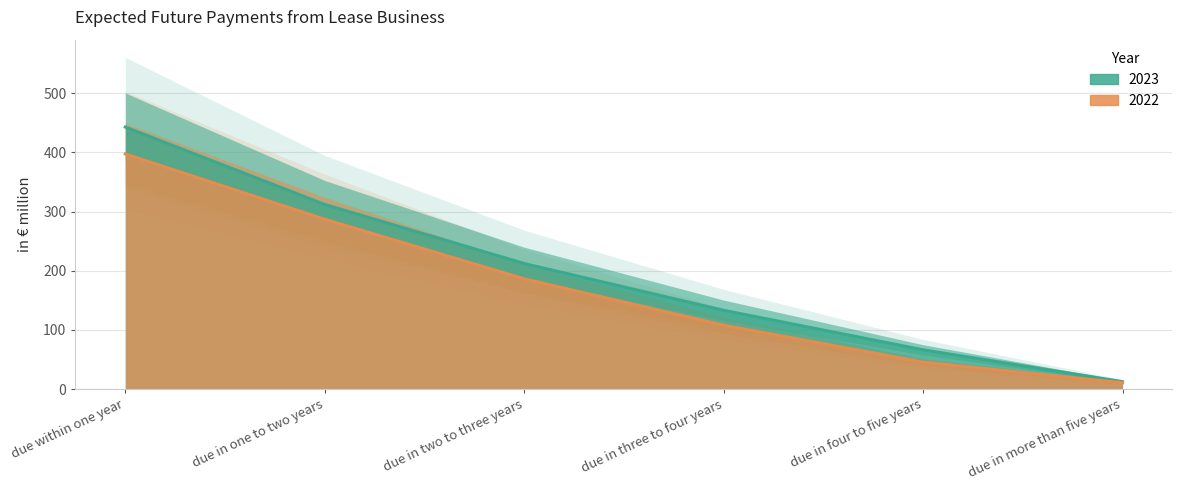

What is the smallest value displayed?

10.7